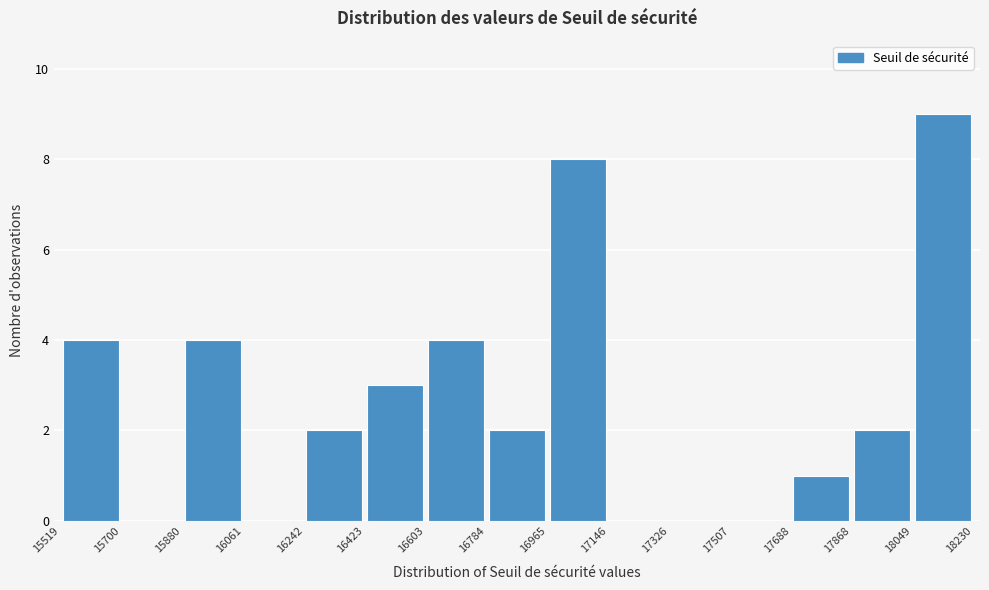

Reading left to right, transcribe this chart: for each bar, give the range it covers on the x-axis and its height. The values are not printed on the chart, so give them approximately, as read against the axis.

15519 to 15700: 4
15700 to 15880: 0
15880 to 16061: 4
16061 to 16242: 0
16242 to 16423: 2
16423 to 16603: 3
16603 to 16784: 4
16784 to 16965: 2
16965 to 17146: 8
17146 to 17326: 0
17326 to 17507: 0
17507 to 17688: 0
17688 to 17868: 1
17868 to 18049: 2
18049 to 18230: 9